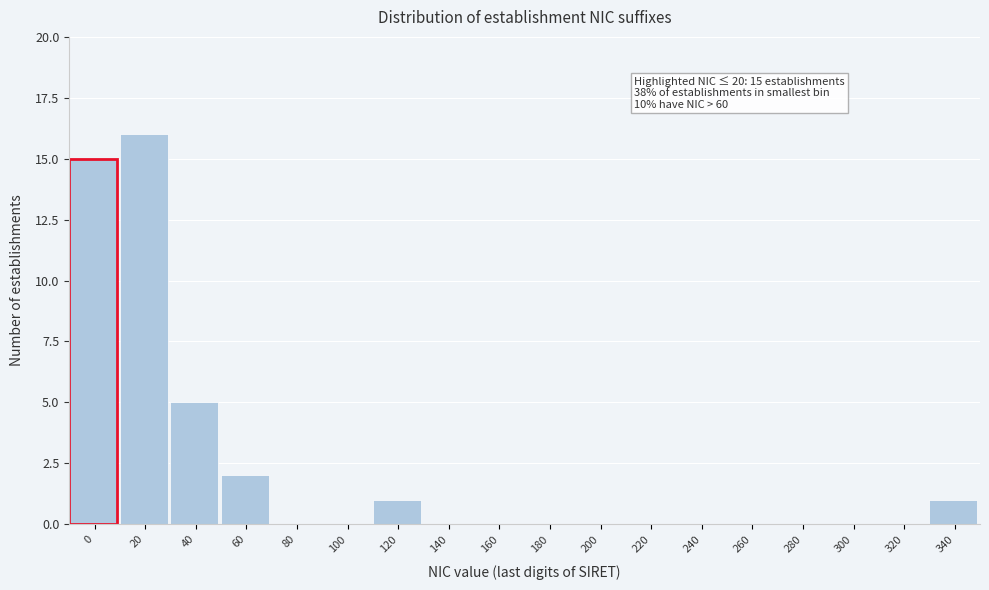

Reading left to right, list all the values displayed in this chart.

0=15	20=16	40=5	60=2	80=0	100=0	120=1	140=0	160=0	180=0	200=0	220=0	240=0	260=0	280=0	300=0	320=0	340=1